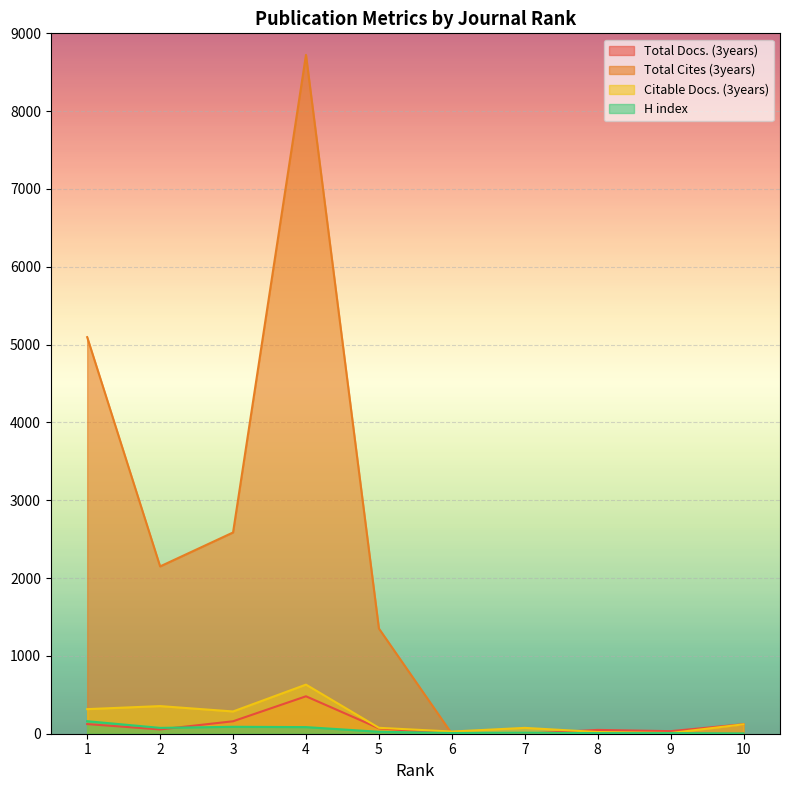

Reading left to right, list all the values displayed in this chart.

Total Docs. (3years): 124	55	160	481	70	0	0	49	33	122
Total Cites (3years): 5096	2150	2586	8723	1352	0	0	0	0	0
Citable Docs. (3years): 316	355	286	631	76	28	75	22	9	121
H index: 161	75	89	85	25	9	13	8	8	4